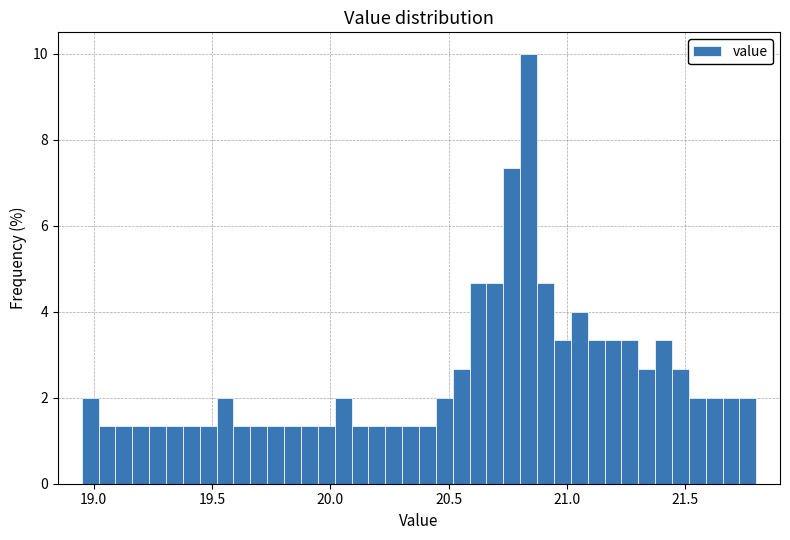

Read against the x-axis, roughly where is the centre of the tallest bar?

20.85